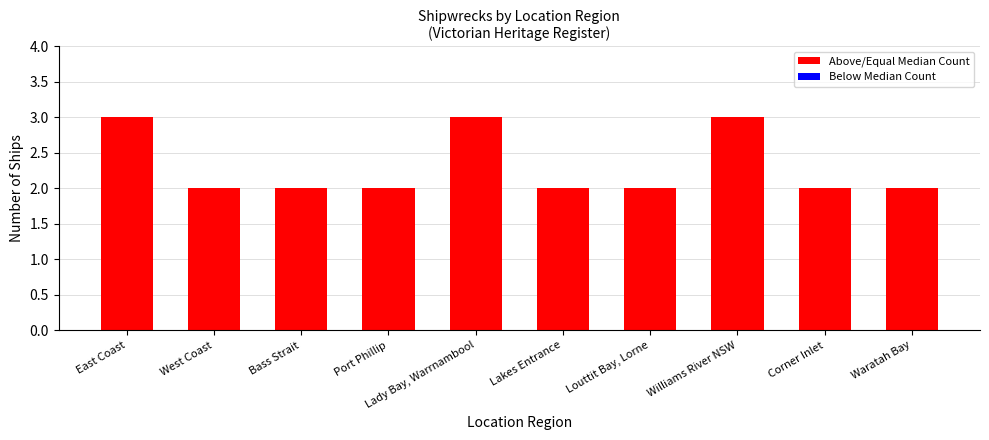

How many categories are shown in the chart?

10